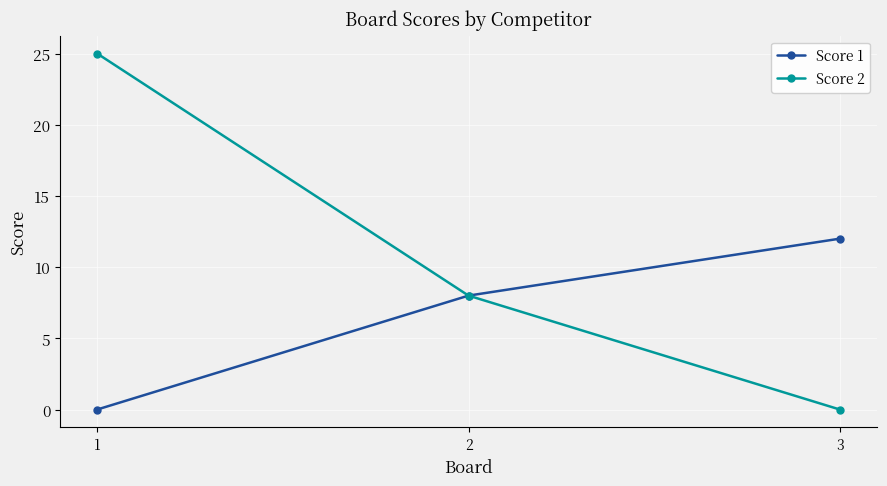

What is the value of the Score 1 point at the 2nd from the left?

8